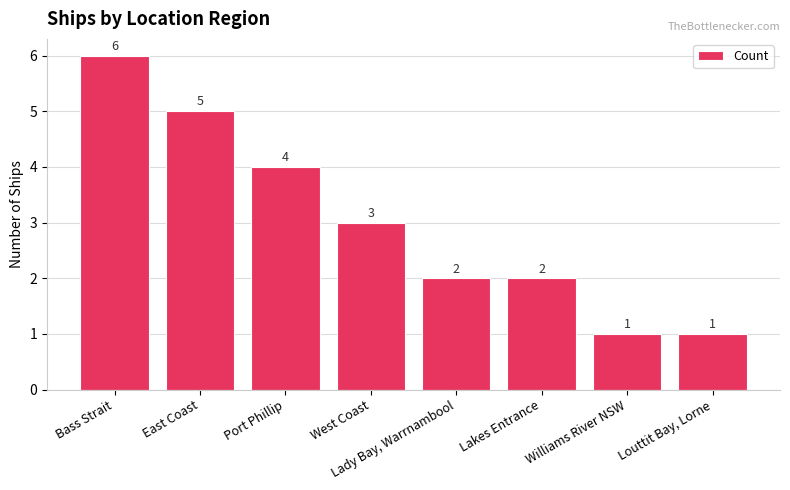

The chart shows a value of 7 at East Coast. True or false?

False